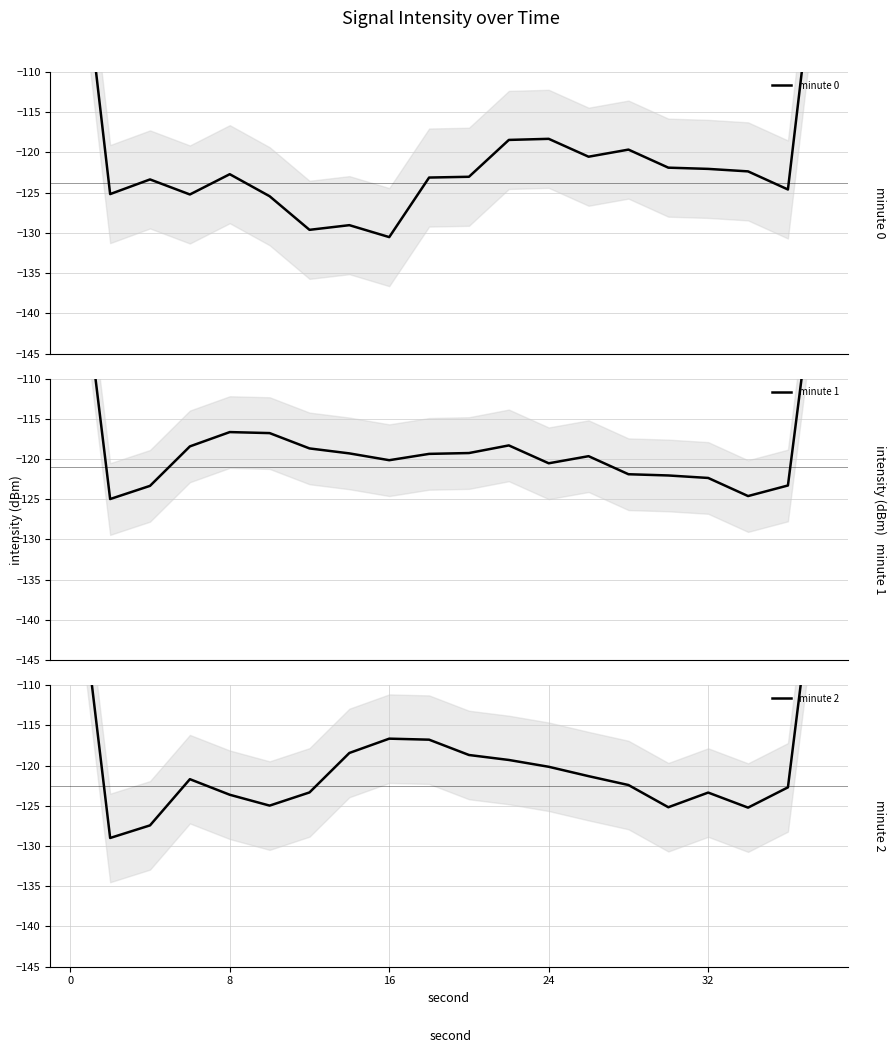

How many data points does each series have?

20